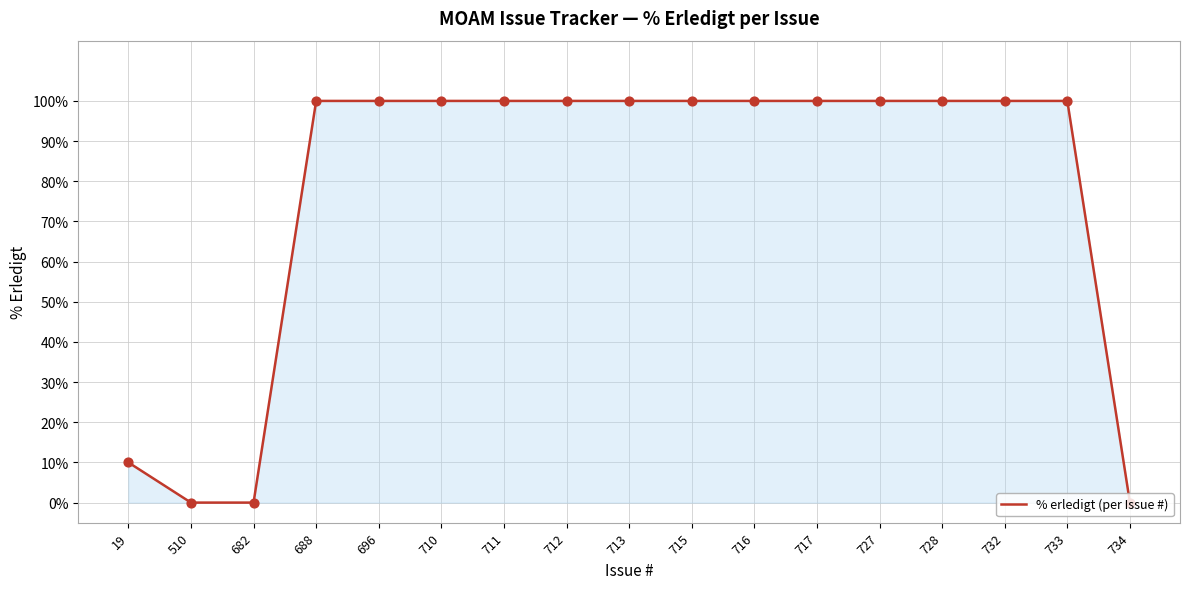

What is the change in value from 711 to 734?

-100